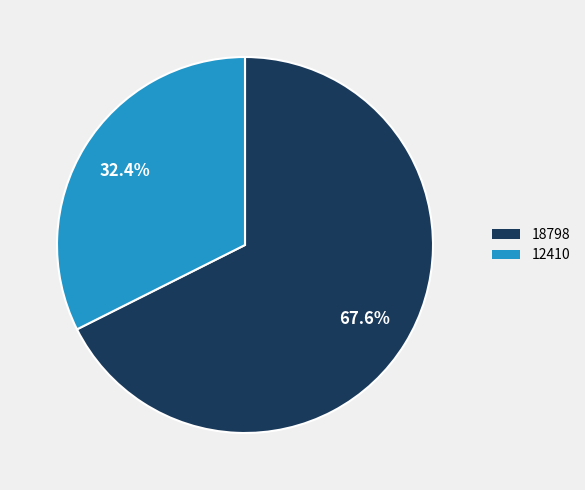

To the nearest percent, what percentage of the pie is 12410?

32%